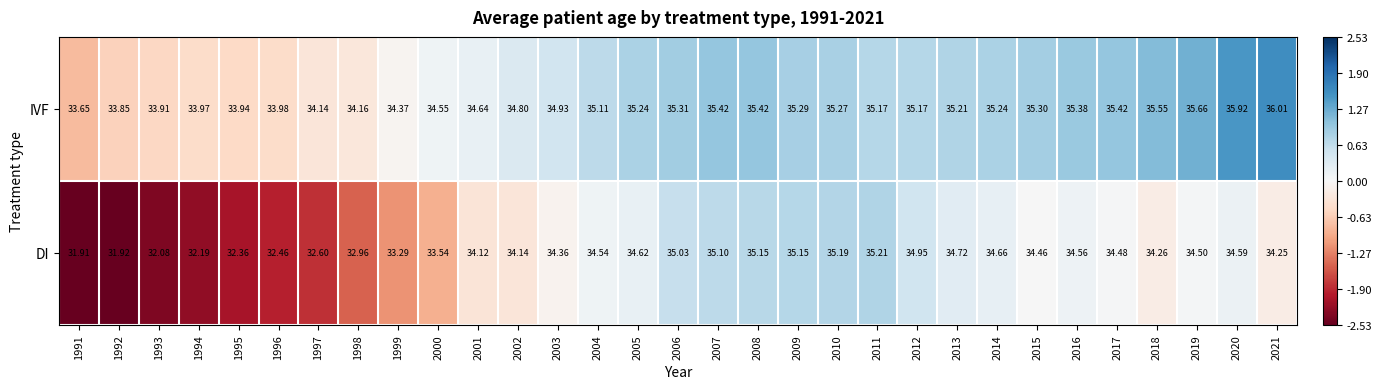

List the series in order of their peak value, highest first.

IVF, DI